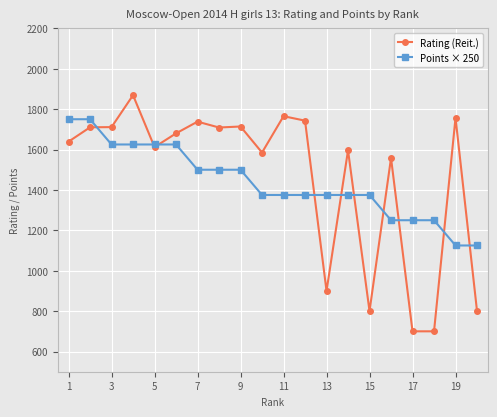

What is the minimum value for Points × 250?

1125